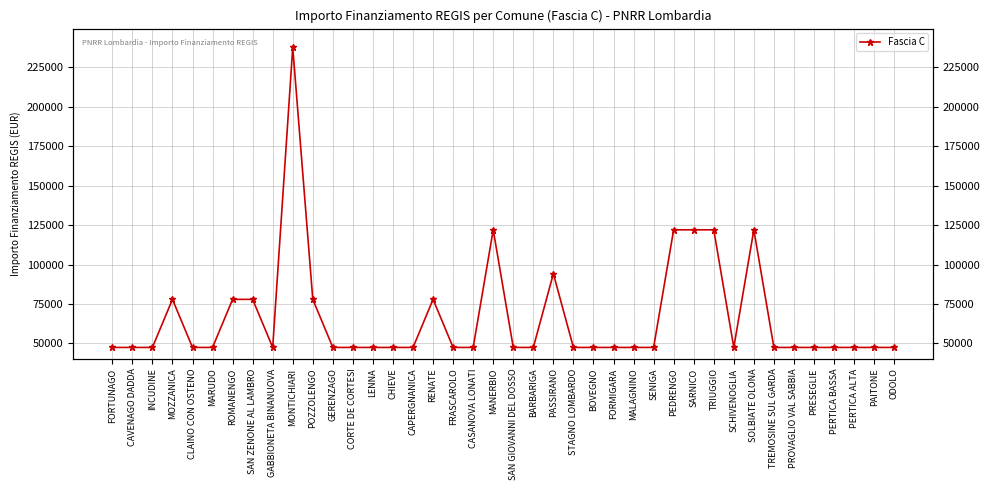

Where is the first local minimum?

GABBIONETA BINANUOVA